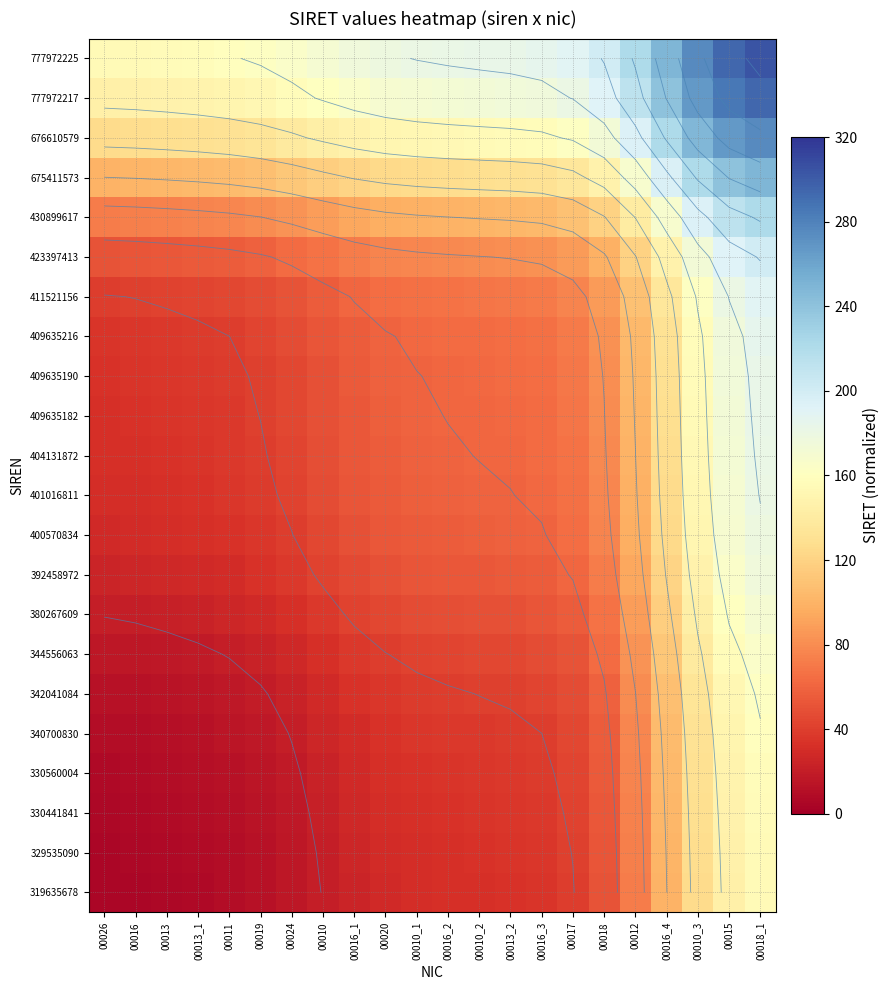

At which category is the sum across all series the highest?

00018_1